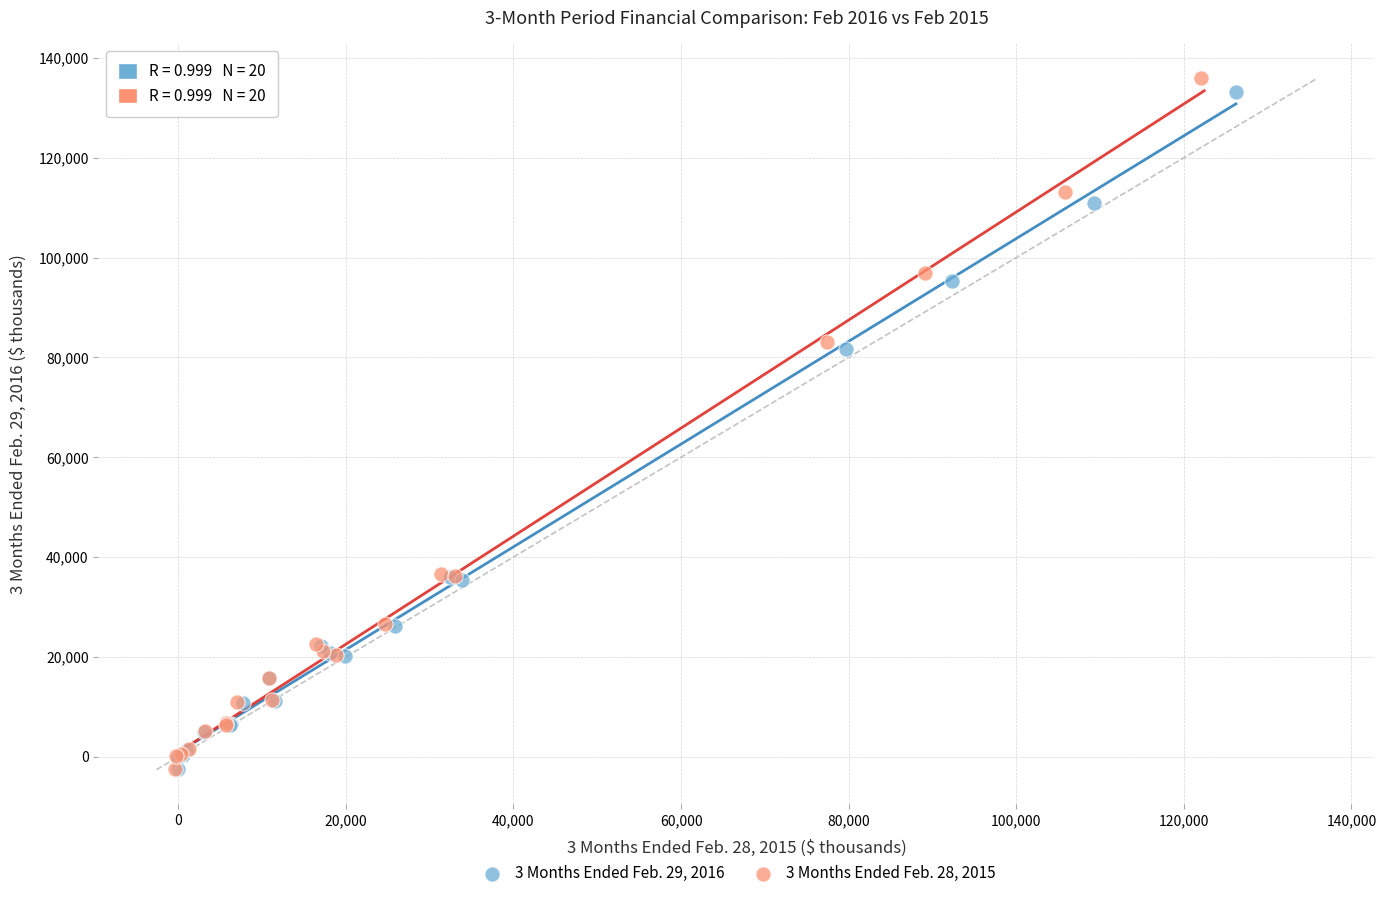

Which series has the largest Y range (max minus min)?

3 Months Ended Feb. 28, 2015